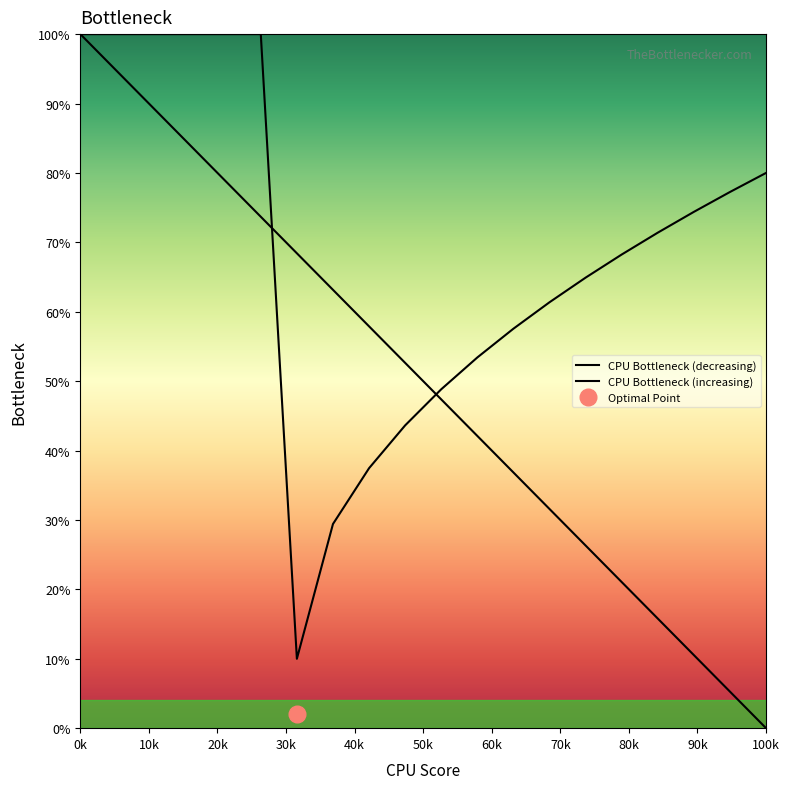

List the series in order of their peak value, highest first.

CPU Bottleneck (decreasing), CPU Bottleneck (increasing)